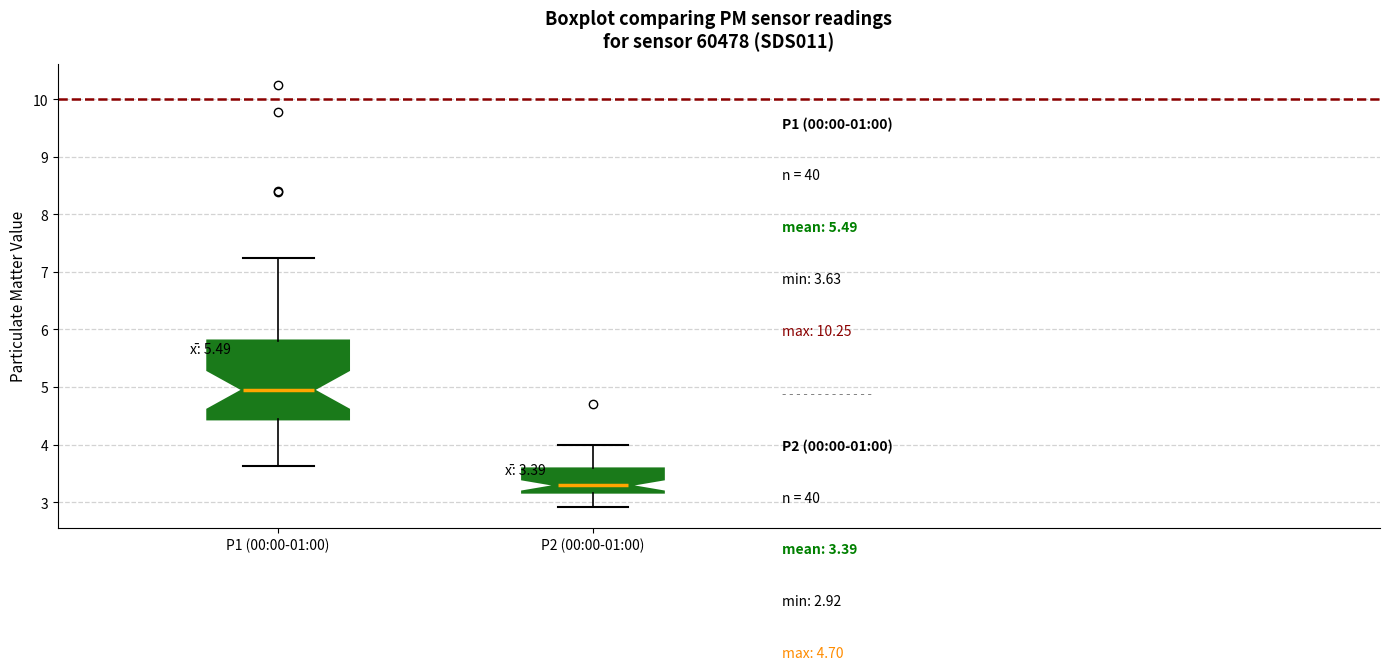

Comparing the boxes themselves (not the whiskers), which one is the tallest?

P1 (00:00-01:00)